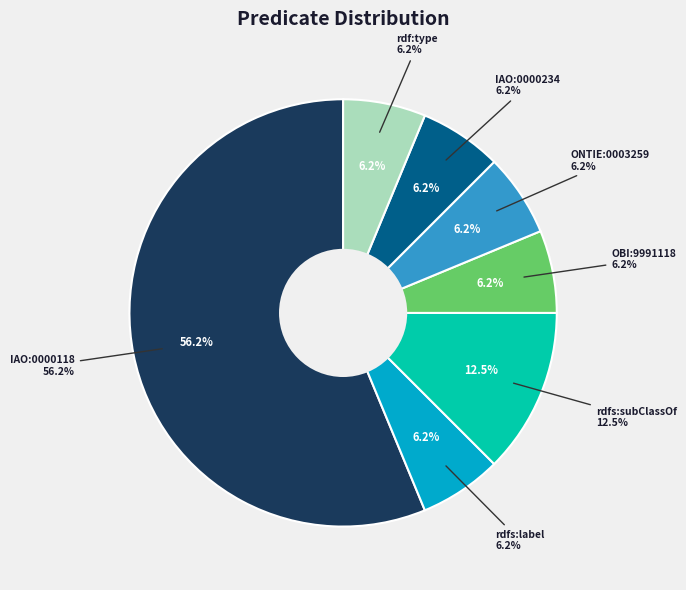

What is the ratio of the value at IAO:0000118 to the value at rdf:type?

9.0